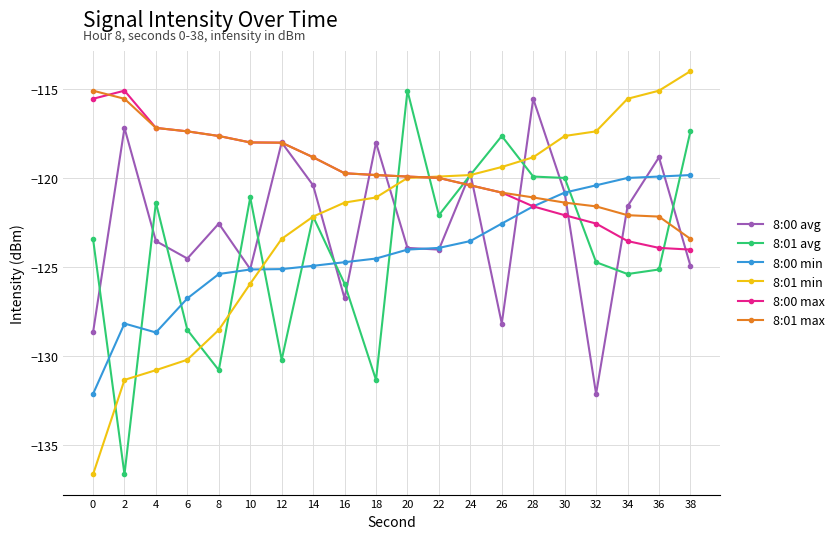

How many categories are shown in the chart?

20